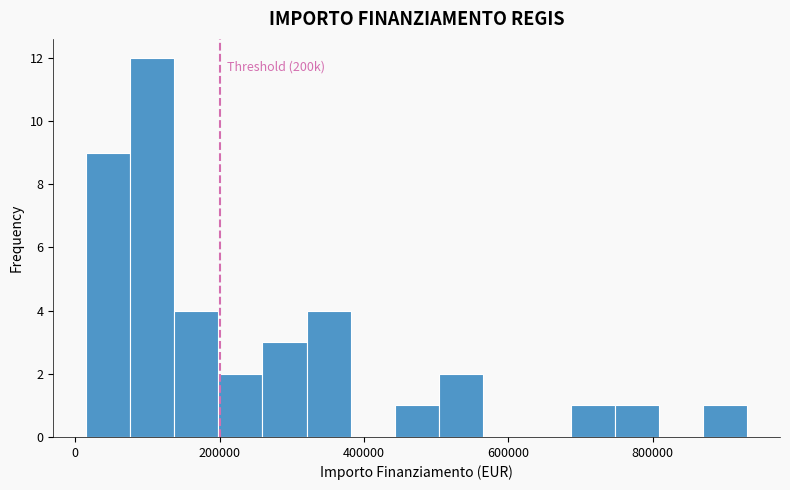

Around what value on the x-axis is the tallest bar? Give the approximate position of its centre, as read against the axis.

100000